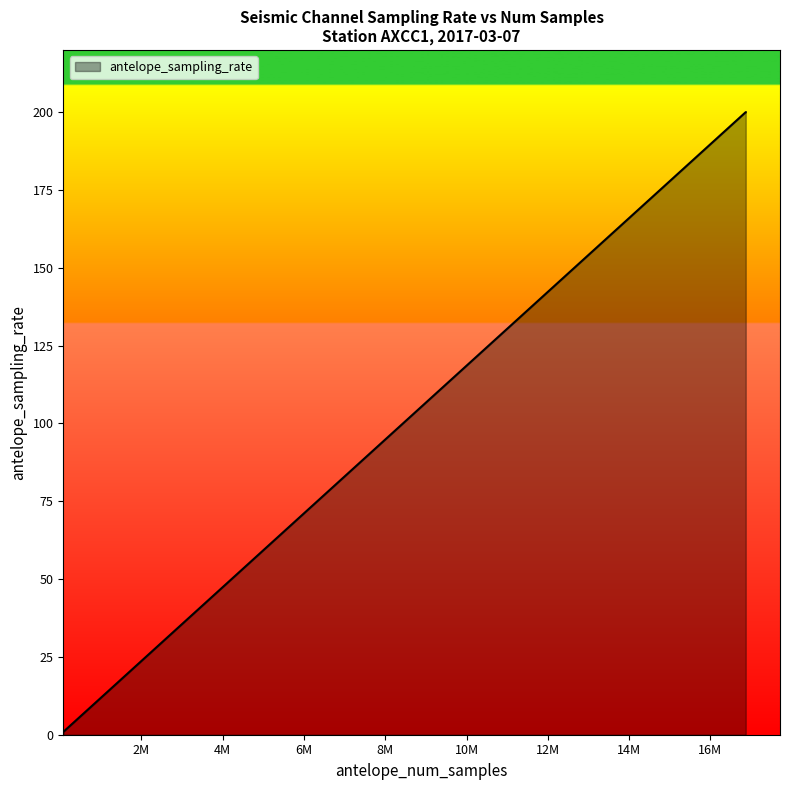

What is the greatest value displayed?

200